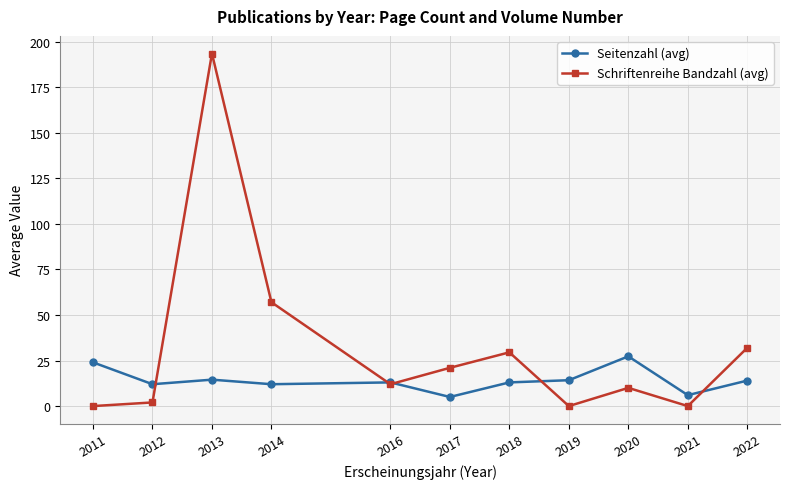

What is the sum of all Schriftenreihe Bandzahl (avg) values?

357.0